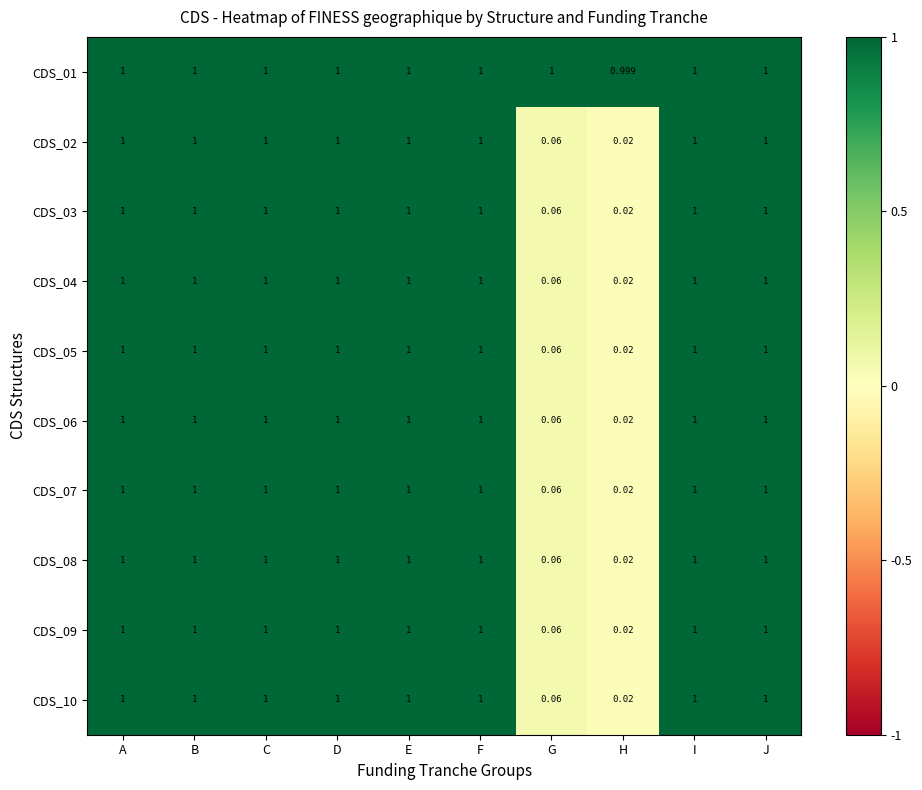

At which label does CDS_01 reach its minimum?

H